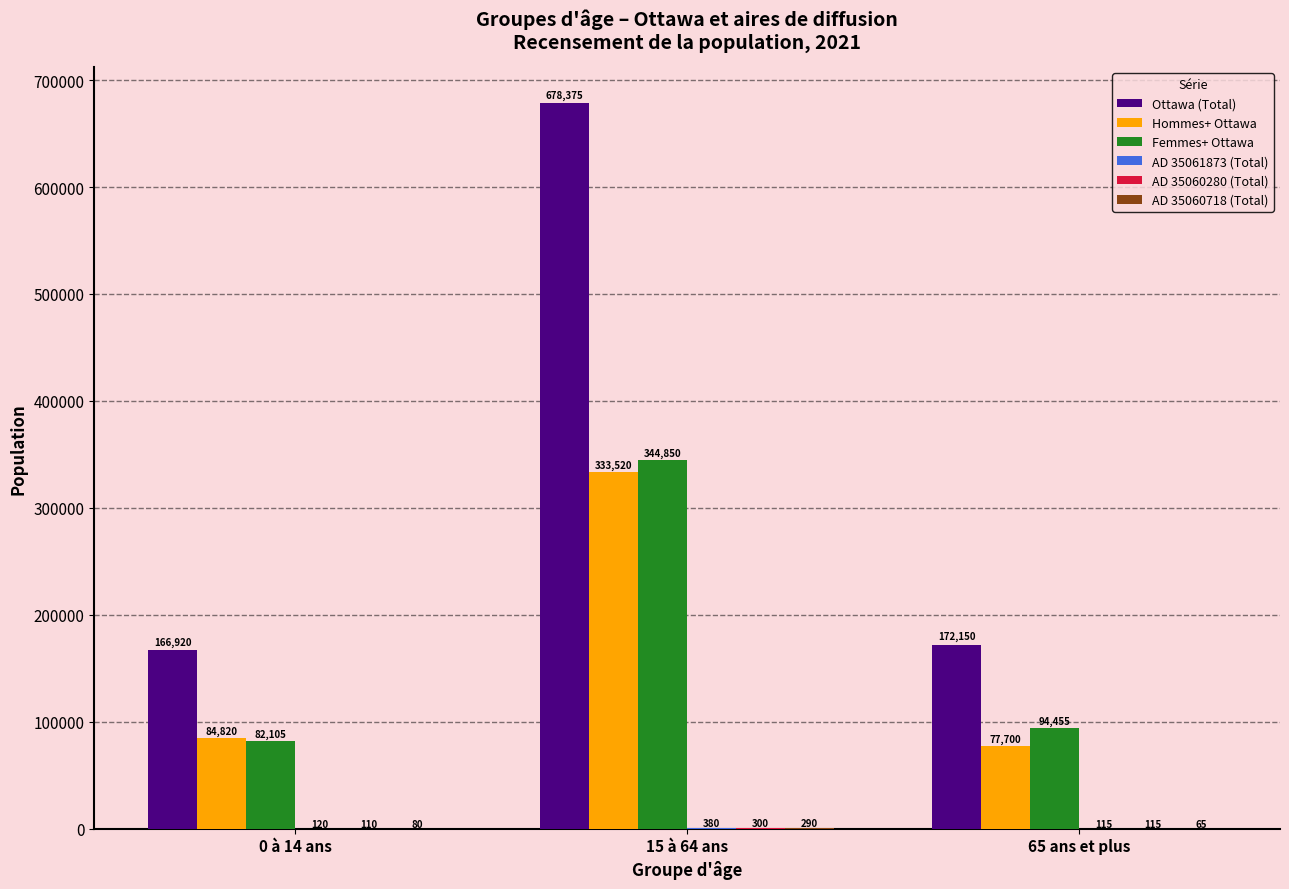

How many groups of bars are there?

3